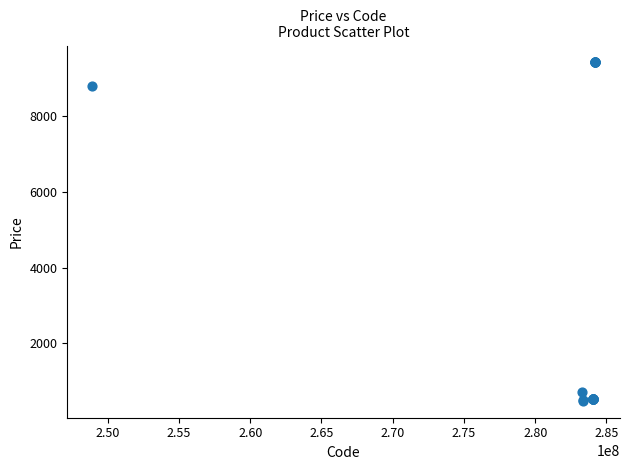

What Y value in the scatter plot is closest to 4949?

8797.6